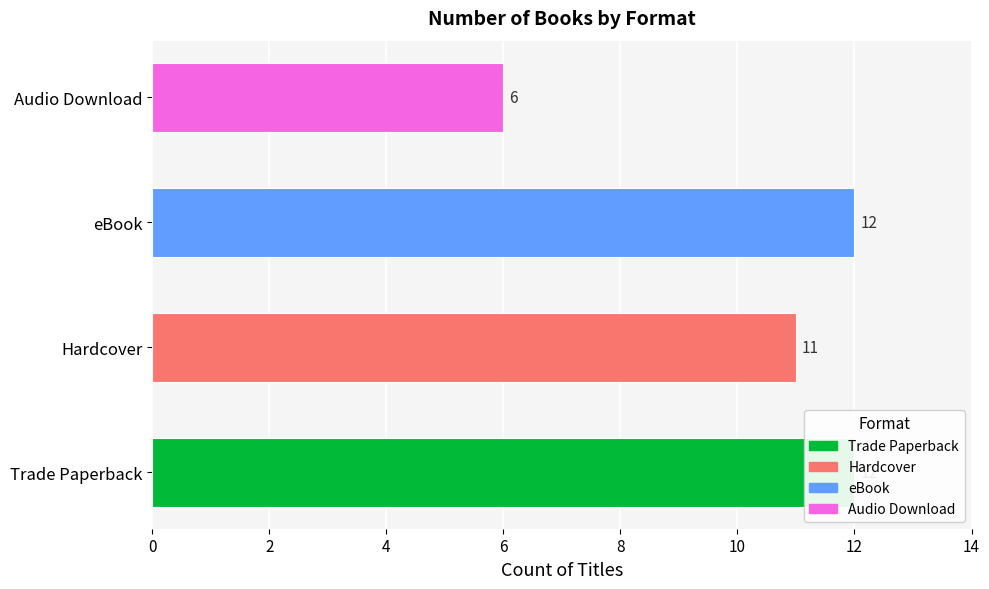

What is the maximum value shown in the chart?

12